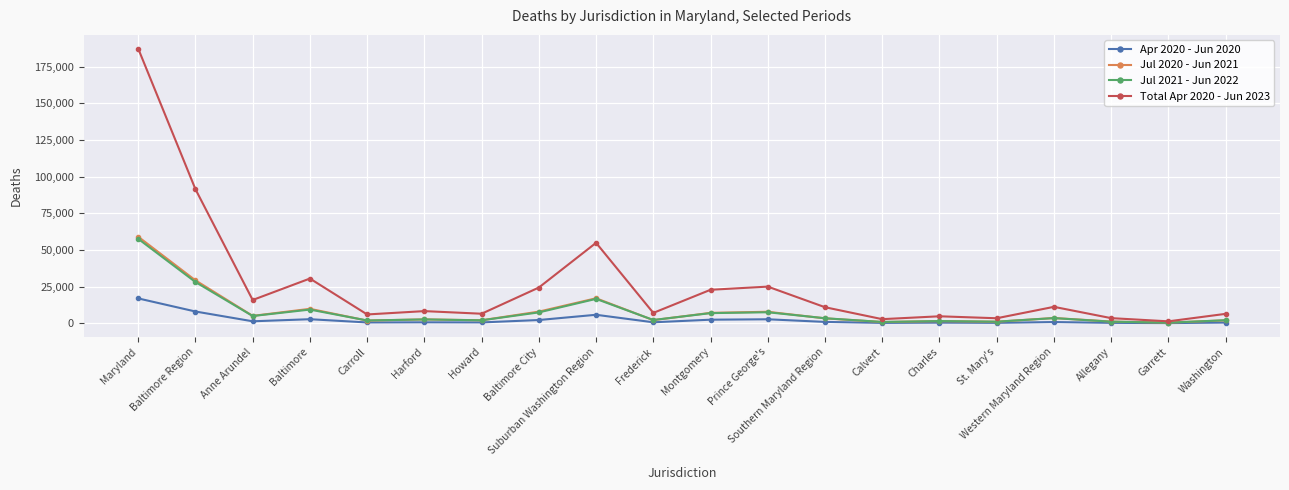

Is it true that Jul 2021 - Jun 2022 equals 4925 at Anne Arundel?

True